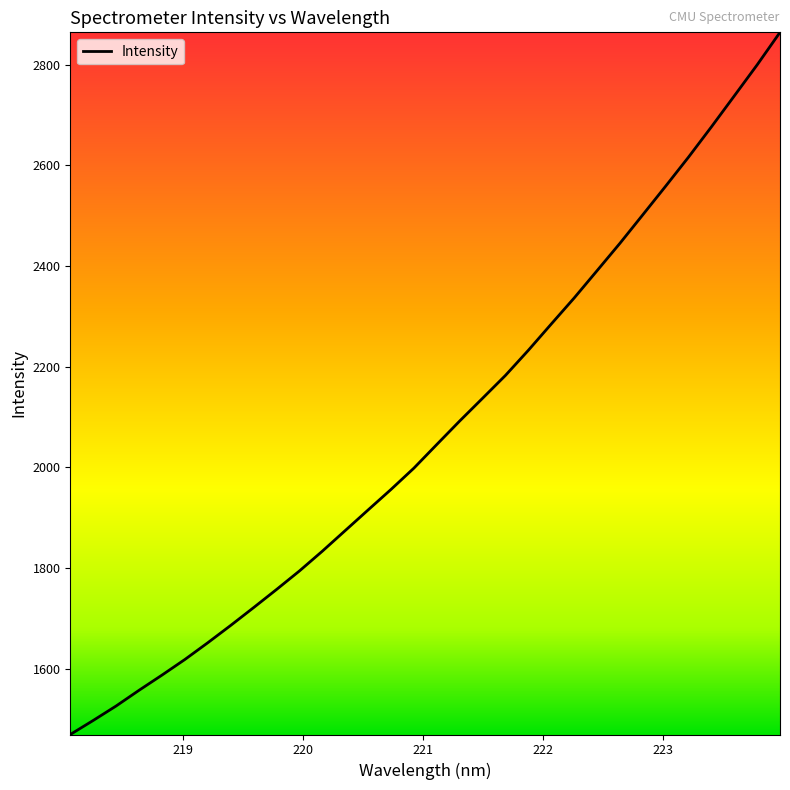

What is the maximum value shown in the chart?

2864.3